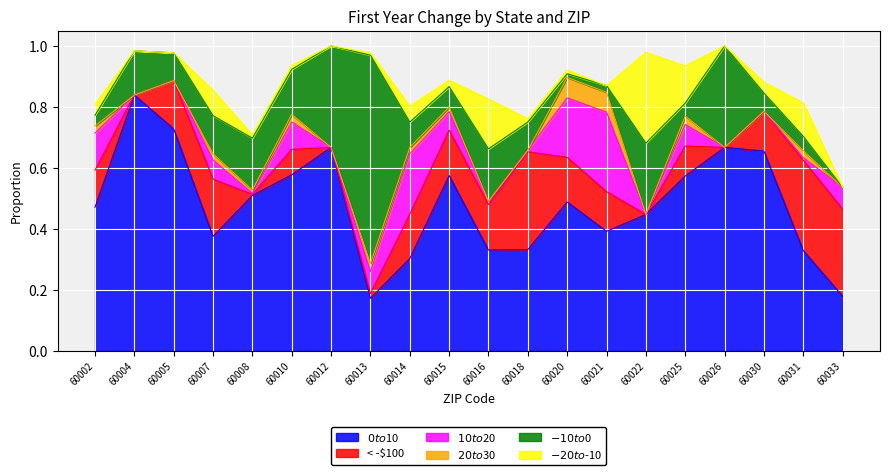

Which category has the lowest value in the $-10 to $0 series?

60033